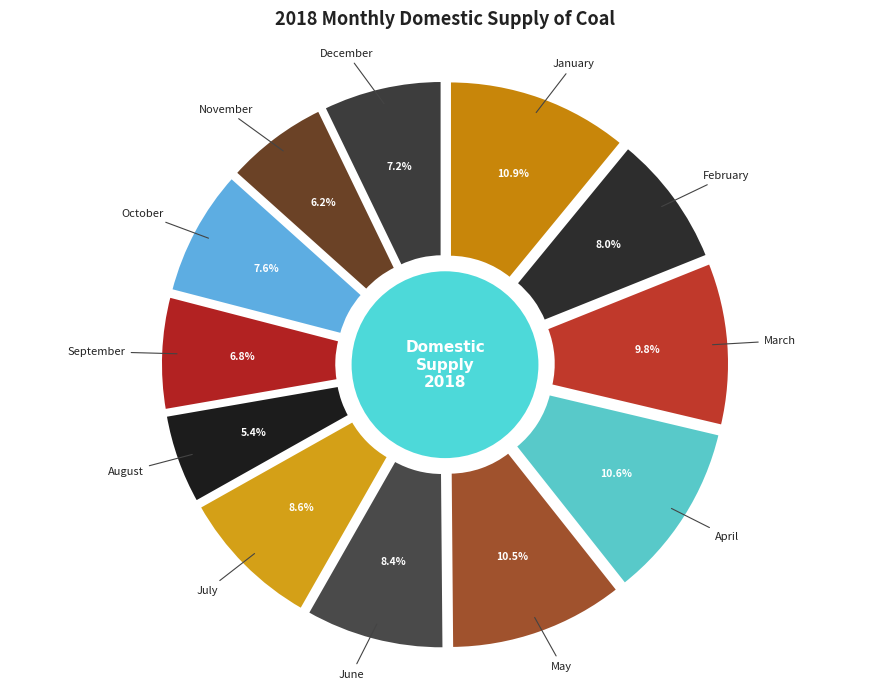

To the nearest percent, what is the average slice percentage?

8%